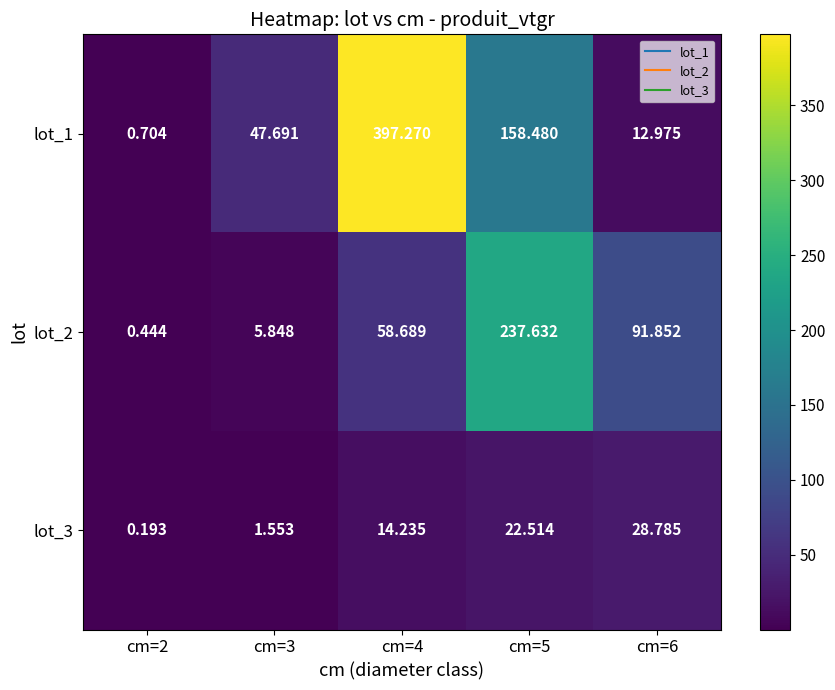

Is the value of lot_3 at cm=2 greater than the value of lot_1 at cm=3?

No